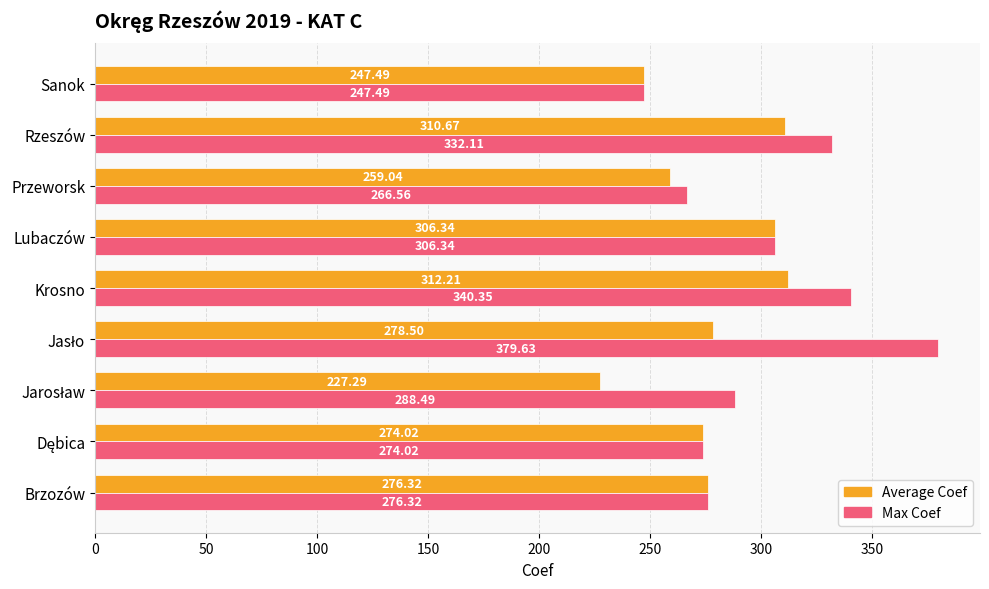

What is the sum of all Average Coef values?

2491.9